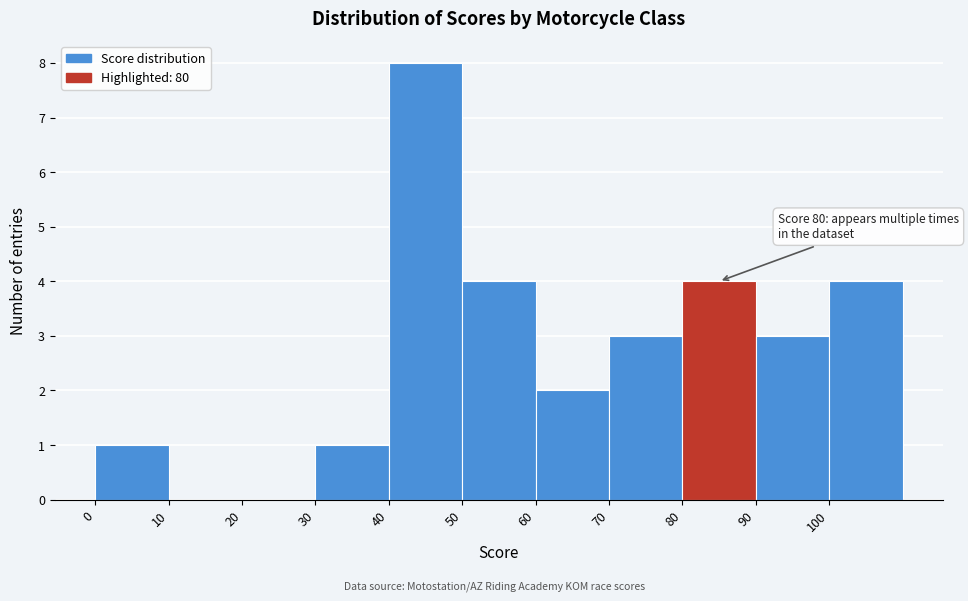

Over which range of the x-axis is the bar tallest?

40 to 50